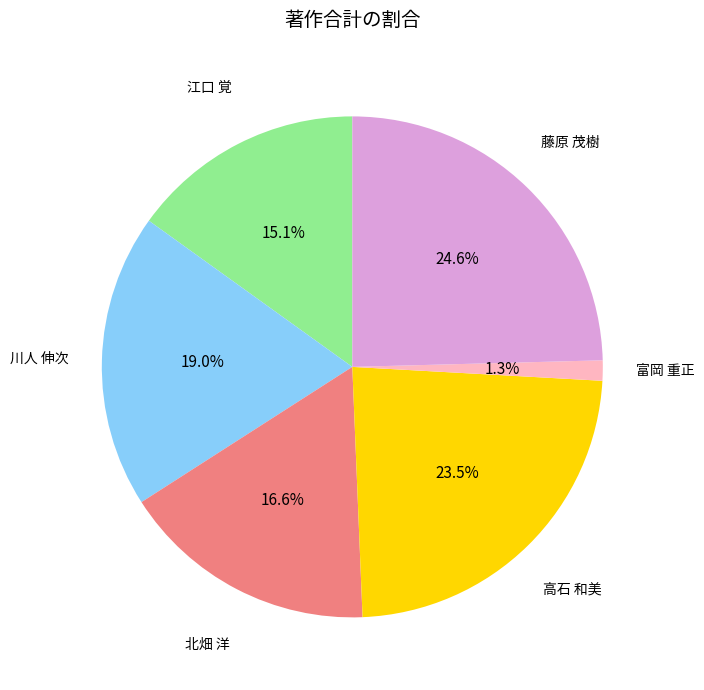

Does any single category account for the majority?

No